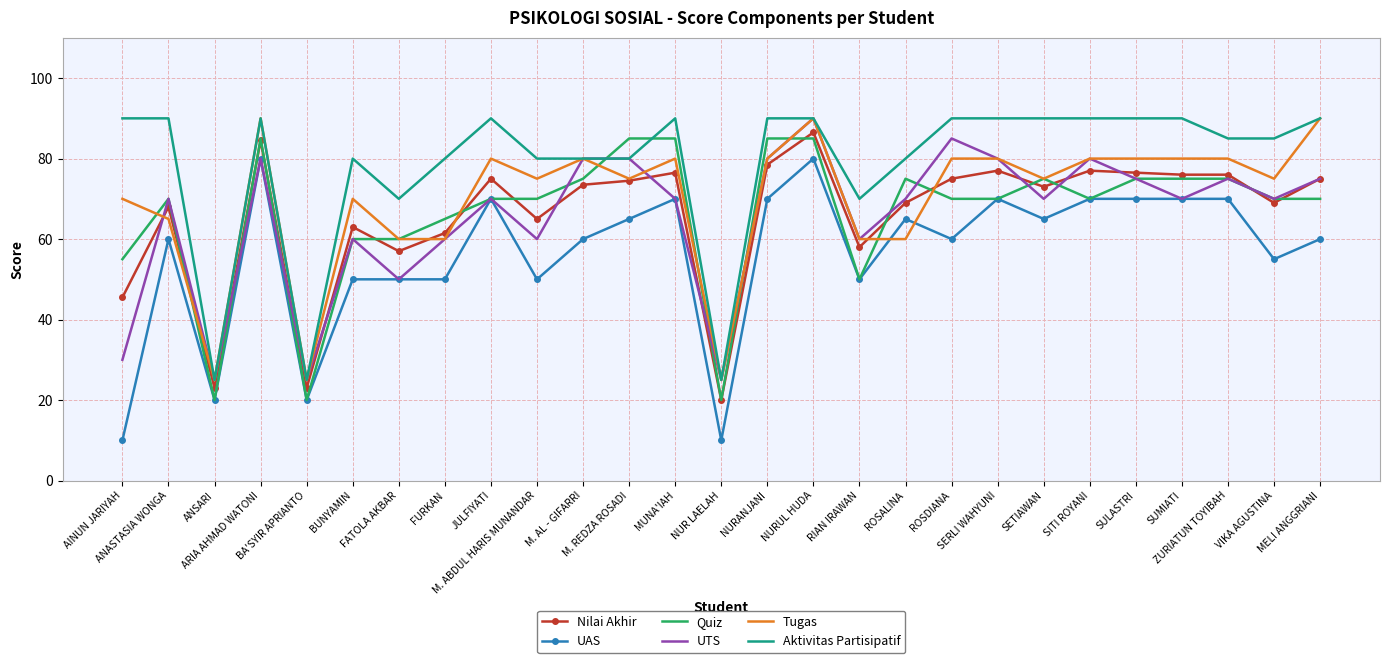

The Nilai Akhir series shows 102.0 at RIAN IRAWAN. True or false?

False